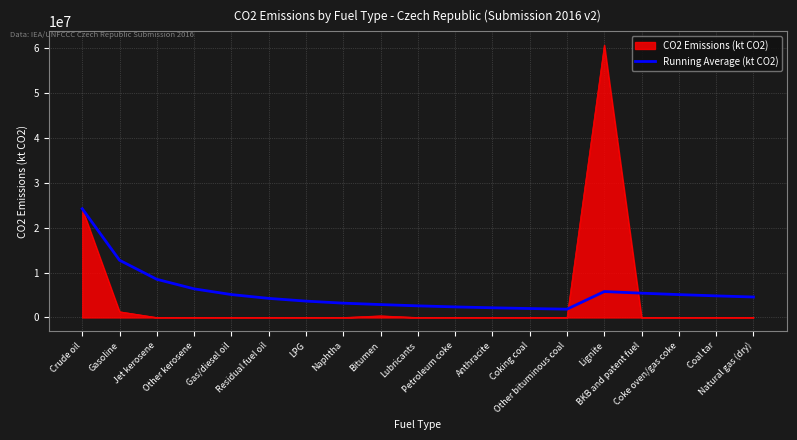

Which series has the widest spread of values?

CO2 Emissions (kt CO2)